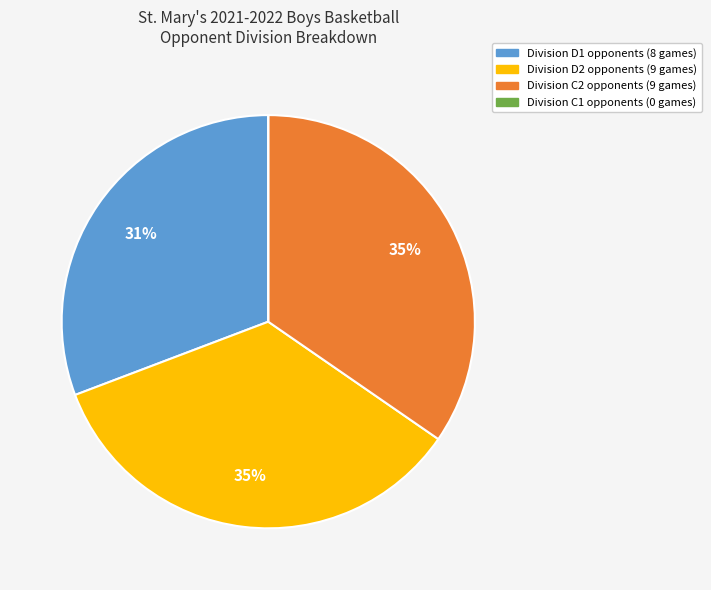

Is there a majority slice in this chart?

No